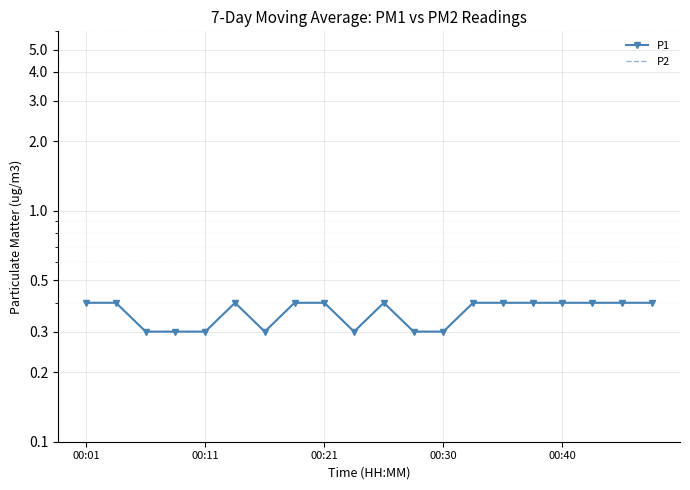

Is this an area chart (filled region under the line)?

No